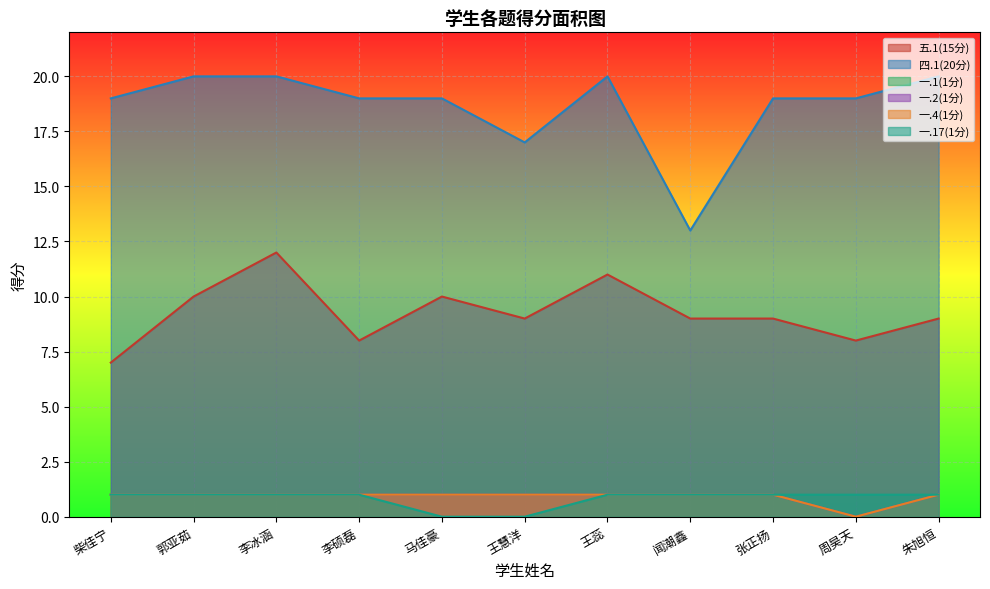

What is the sum of all 五.1(15分) values?

102